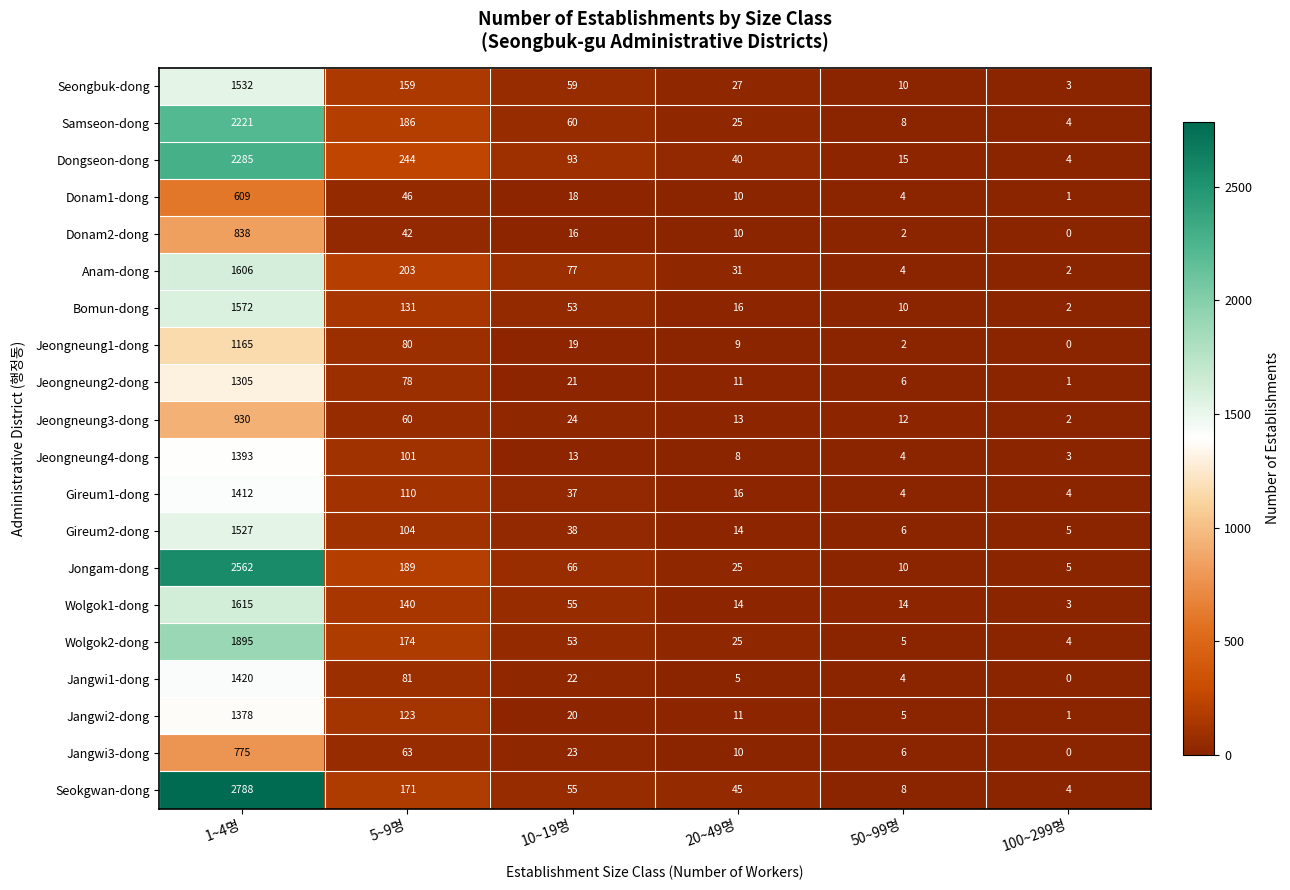

How many values in the Jeongneung4-dong series are below 13?

3